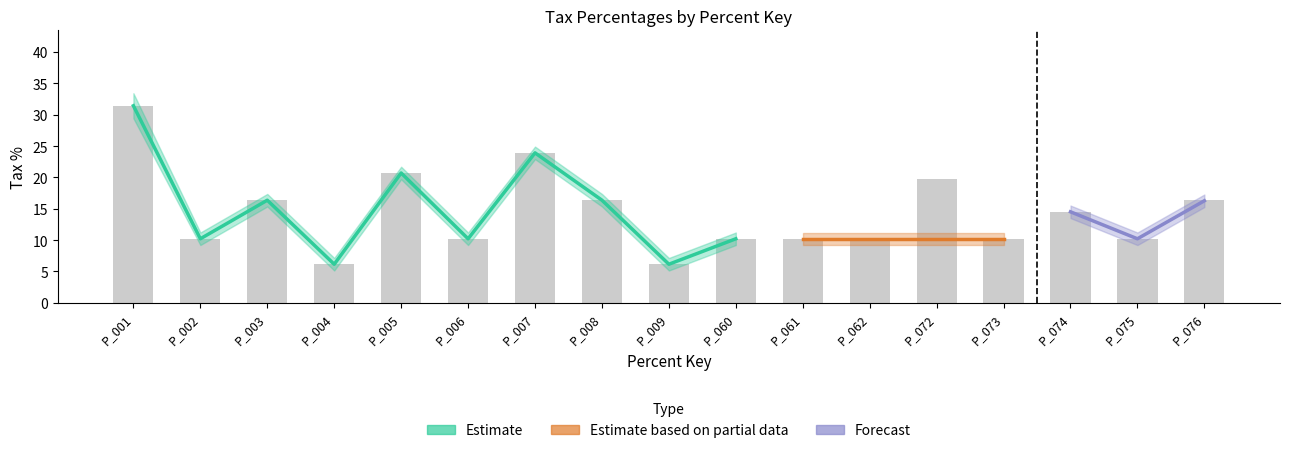

Count the number of categories in the chart.

17